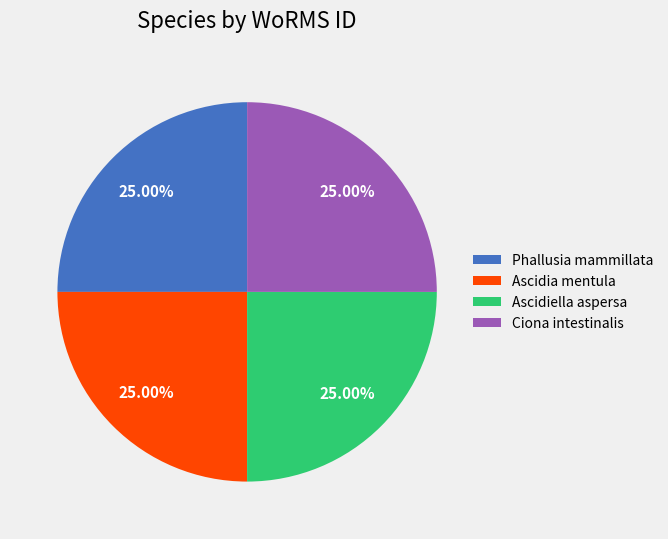

What is the ratio of the value at Ascidia mentula to the value at Phallusia mammillata?

1.0